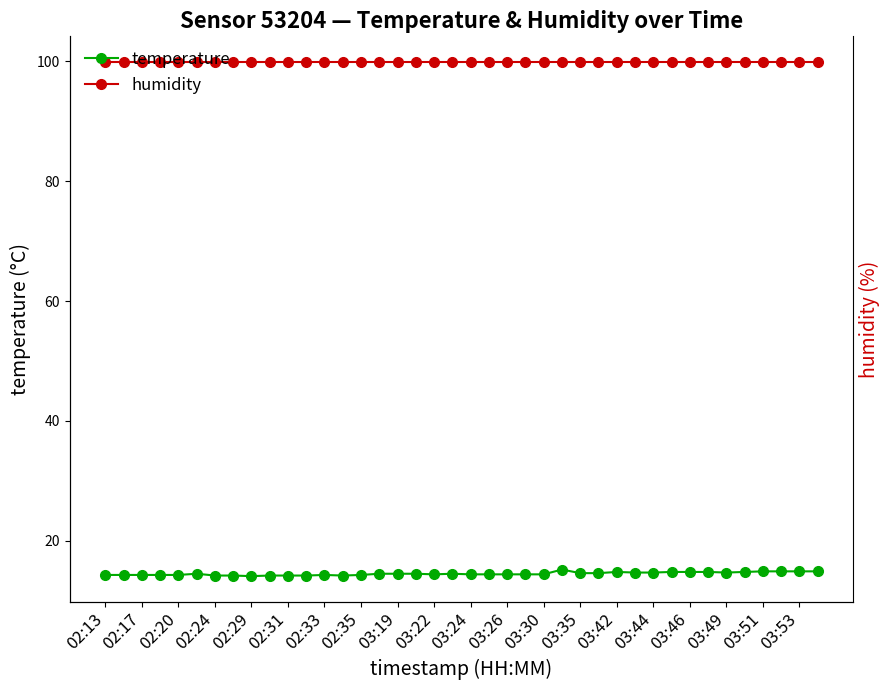

Reading right to left, list all the values displayed in this chart.

temperature: 14.9	14.9	14.9	14.9	14.8	14.7	14.8	14.8	14.8	14.7	14.7	14.8	14.6	14.6	15.2	14.4	14.4	14.4	14.4	14.4	14.5	14.4	14.5	14.5	14.5	14.3	14.2	14.3	14.2	14.2	14.2	14.1	14.2	14.2	14.5	14.3	14.3	14.3	14.3	14.3
humidity: 99.9	99.9	99.9	99.9	99.9	99.9	99.9	99.9	99.9	99.9	99.9	99.9	99.9	99.9	99.9	99.9	99.9	99.9	99.9	99.9	99.9	99.9	99.9	99.9	99.9	99.9	99.9	99.9	99.9	99.9	99.9	99.9	99.9	99.9	99.9	99.9	99.9	99.9	99.9	99.9